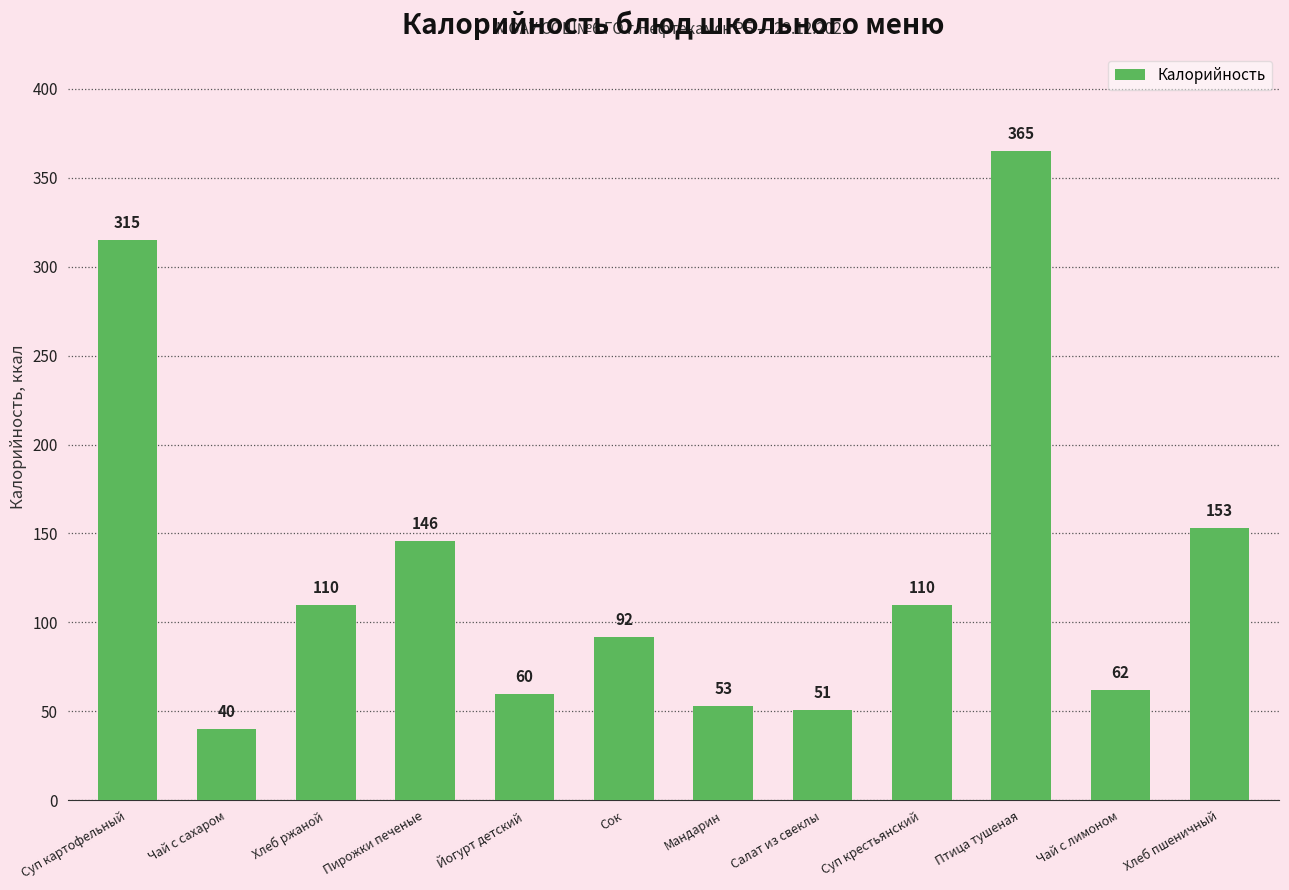

What is the difference between the maximum and minimum values?

325